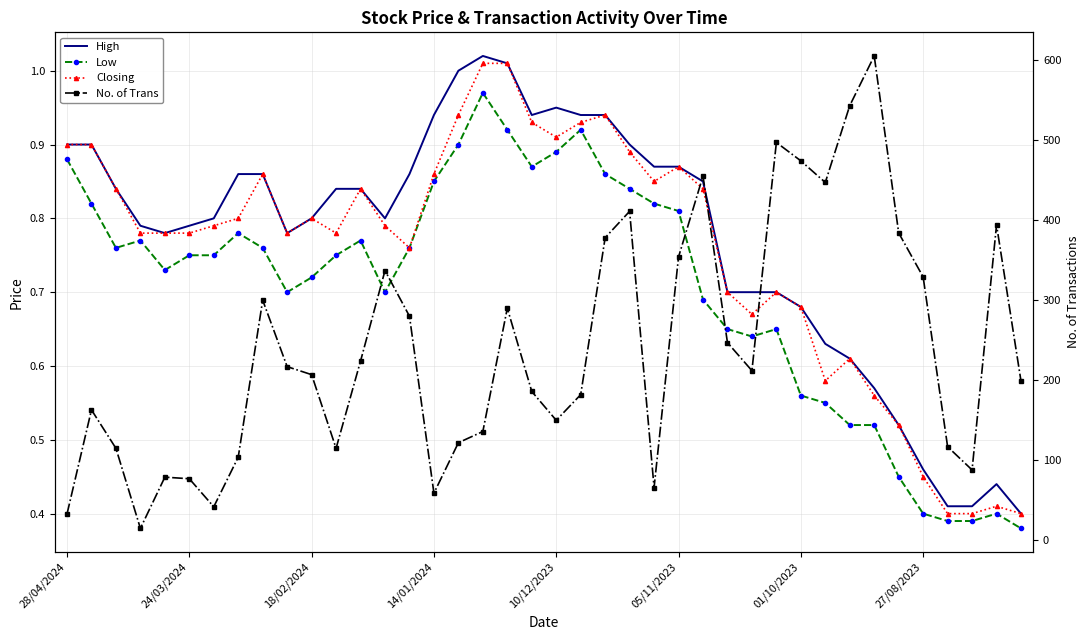

True or false: Closing and Low cross at least once.

False